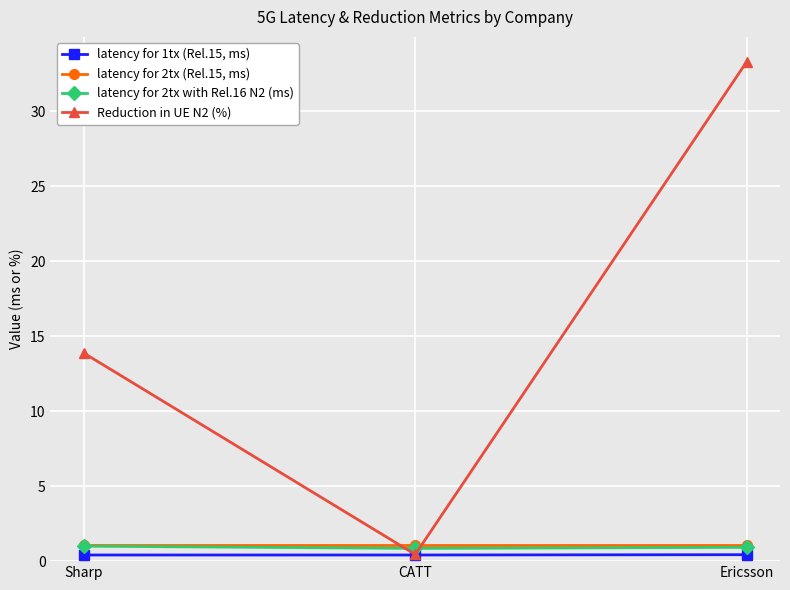

At which label does Reduction in UE N2 (%) reach its peak?

Ericsson